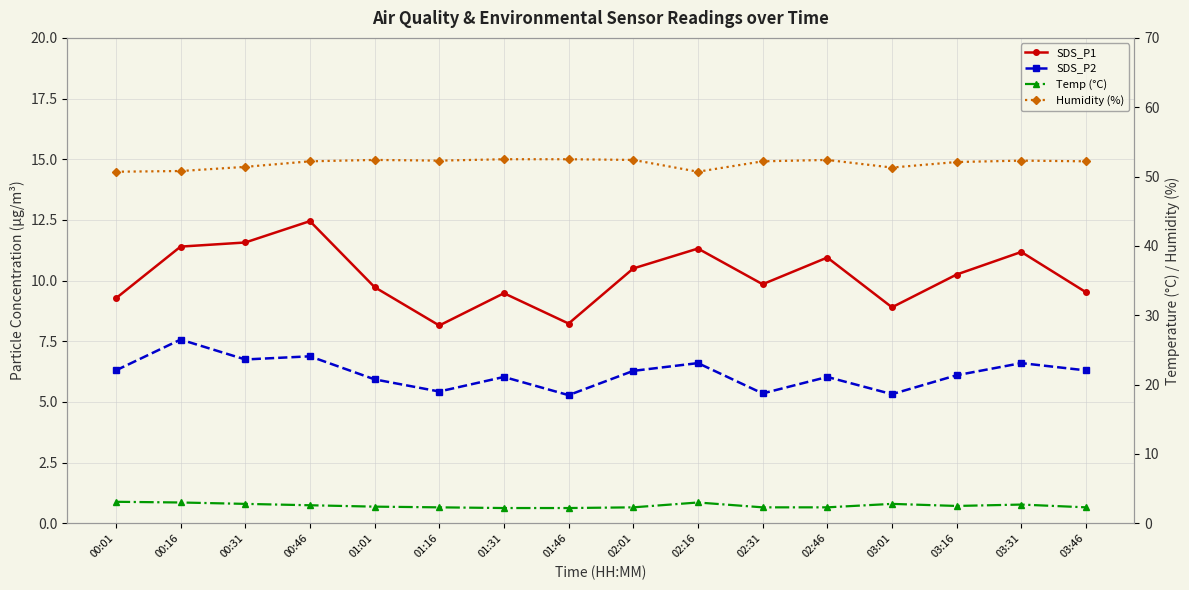

How many interior local peaks does the SDS_P1 series have?

5